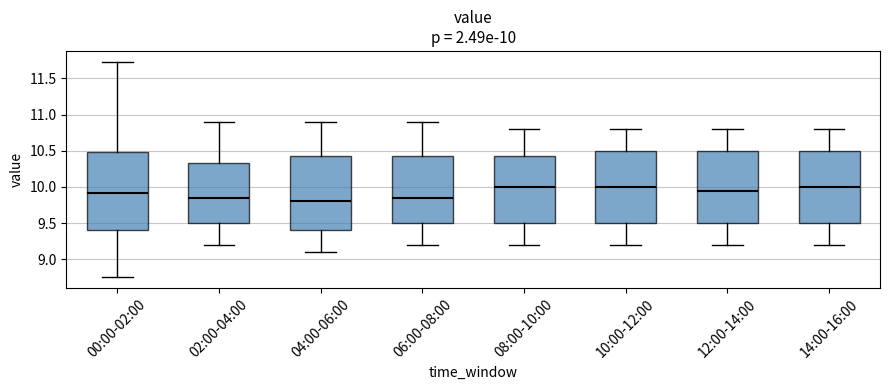

Comparing the boxes themselves (not the whiskers), which one is the tallest?

00:00-02:00